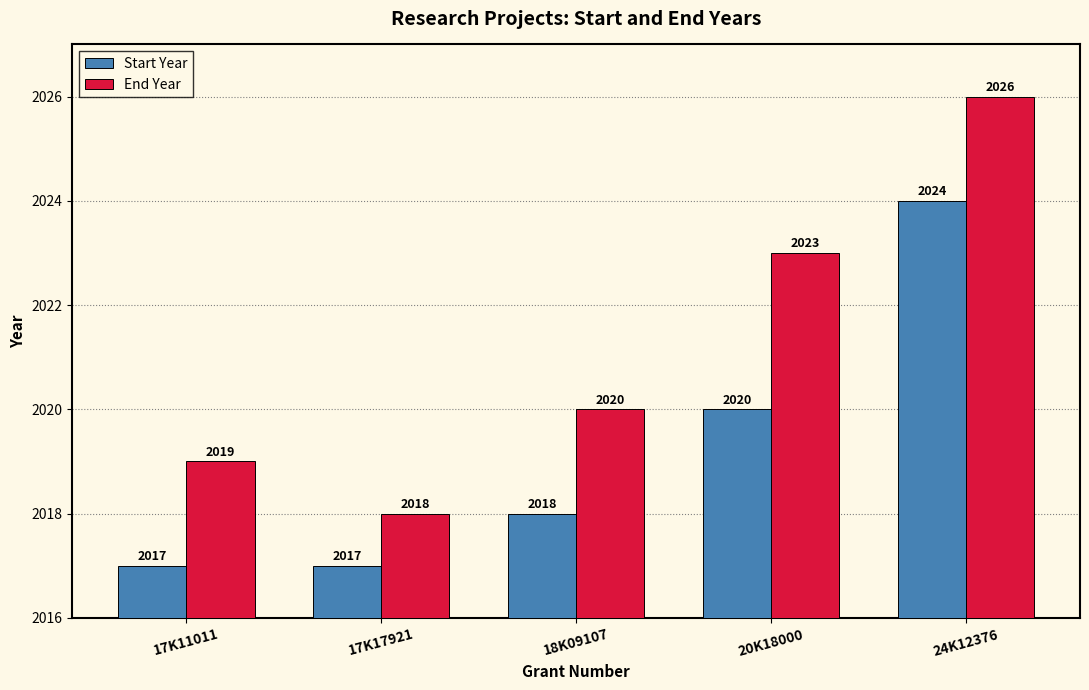

The value of End Year at 17K11011 is 2019. True or false?

True